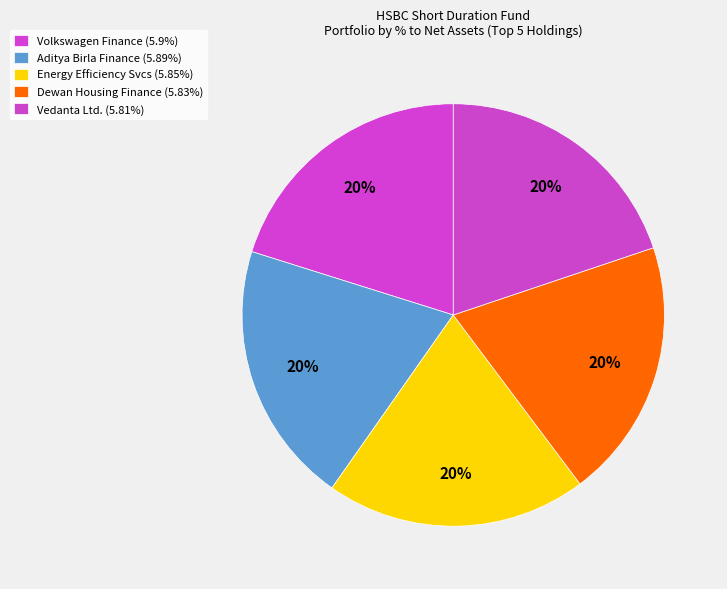

Is there a majority slice in this chart?

No